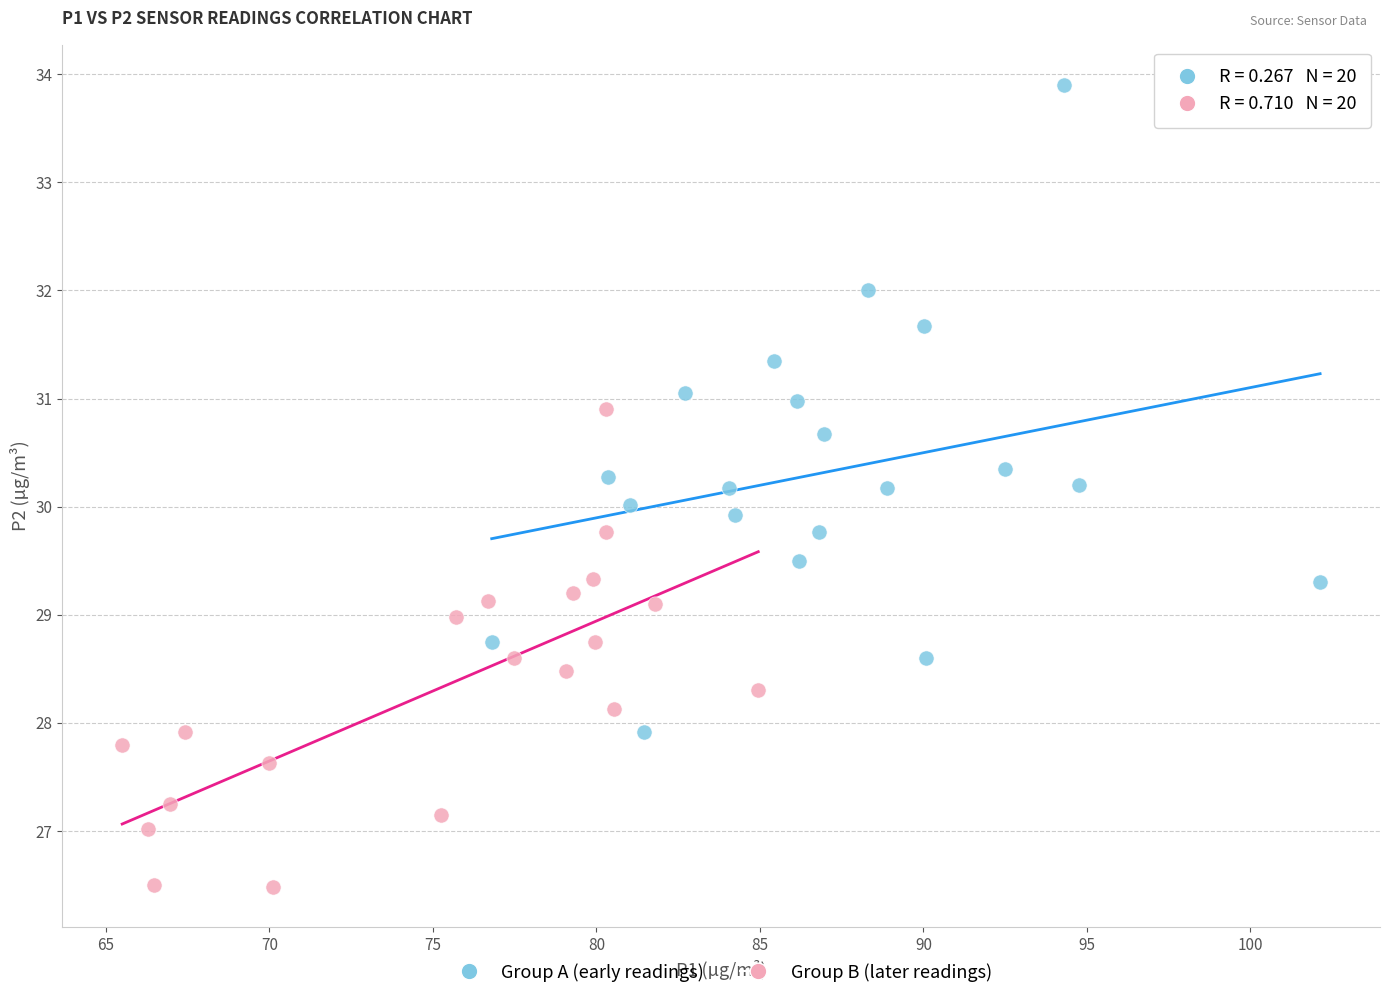

Which series reaches the maximum Y coordinate?

Group A (early readings)